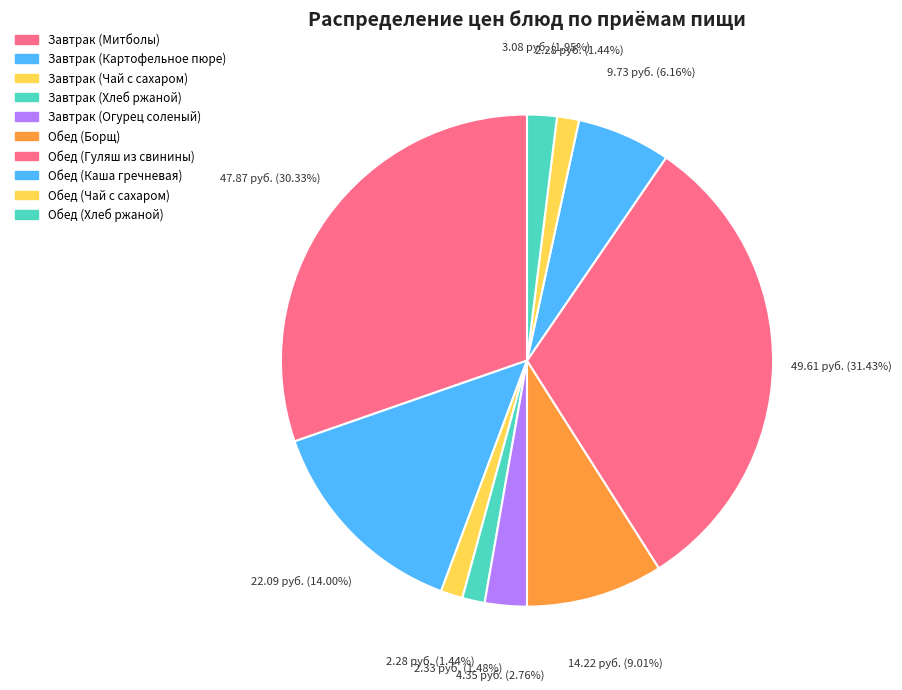

To the nearest percent, what is the difference between the largest and smallest slice percentages?

30%